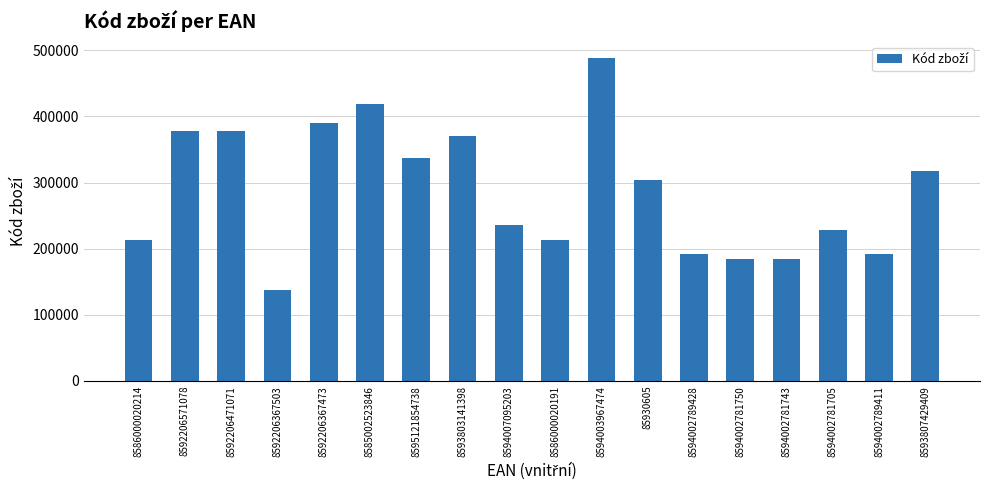

Where does the data first go above 303898?

8592206571078